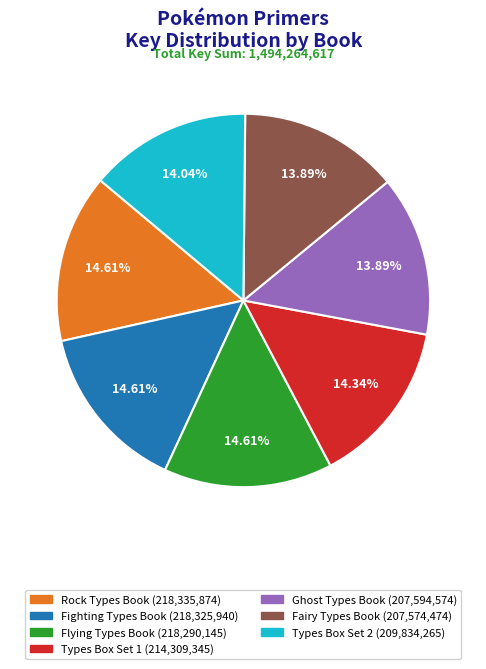

Is the sum of Flying Types Book and Fairy Types Book greater than half?

No